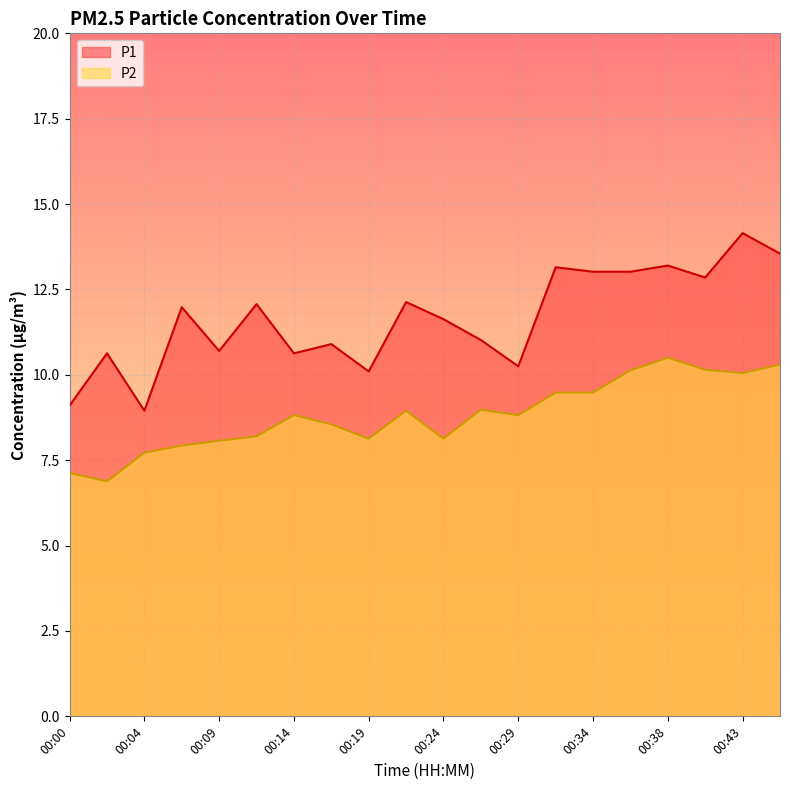

Does the chart display data point markers on the line(s)?

No